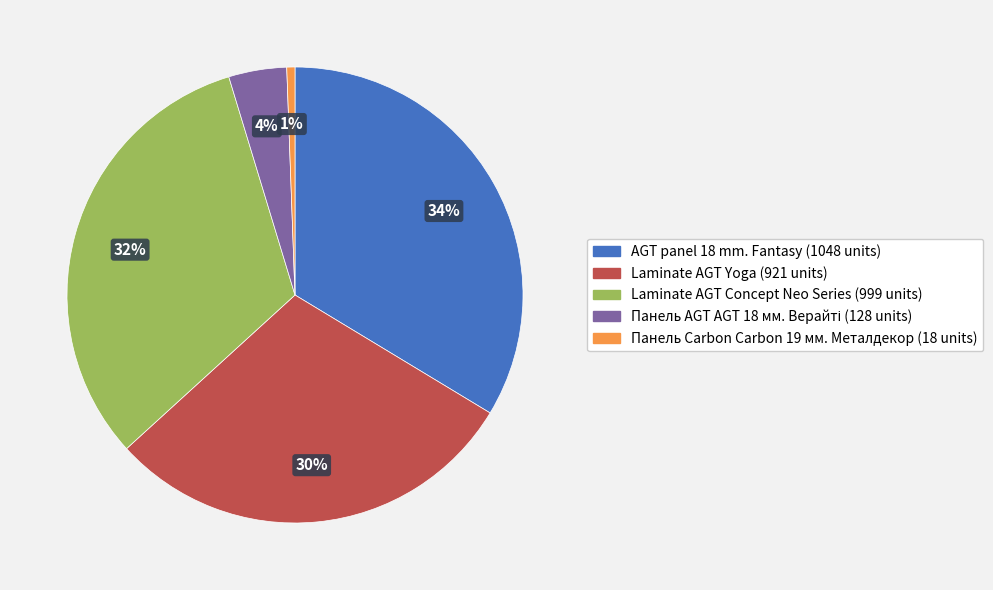

Is there any slice that represents more than half of the pie?

No